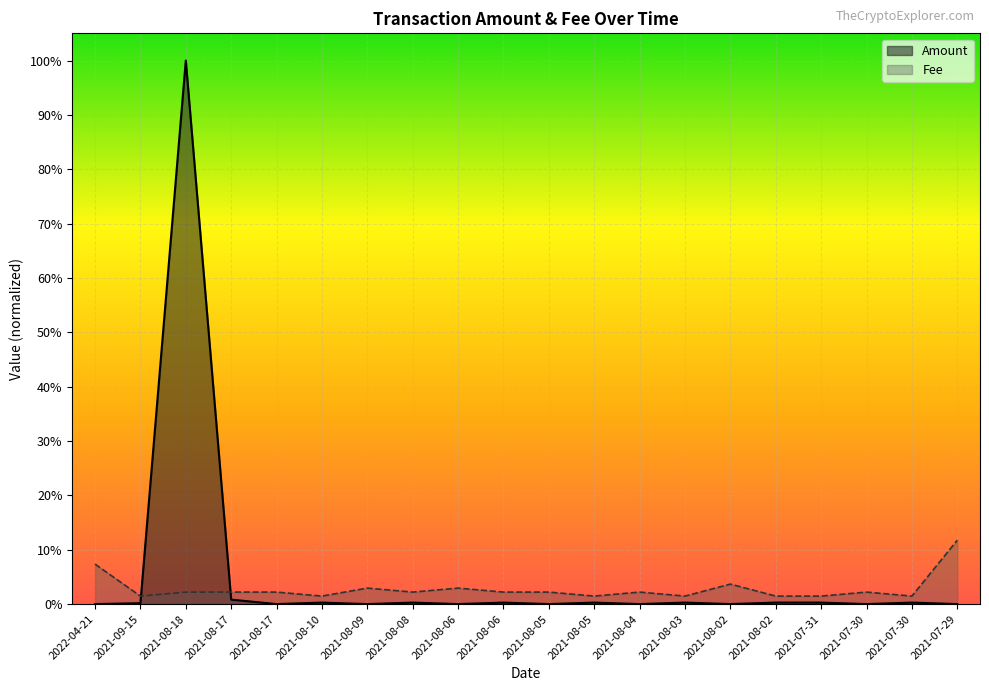

What is the label of the 2nd point from the right?

2021-07-30